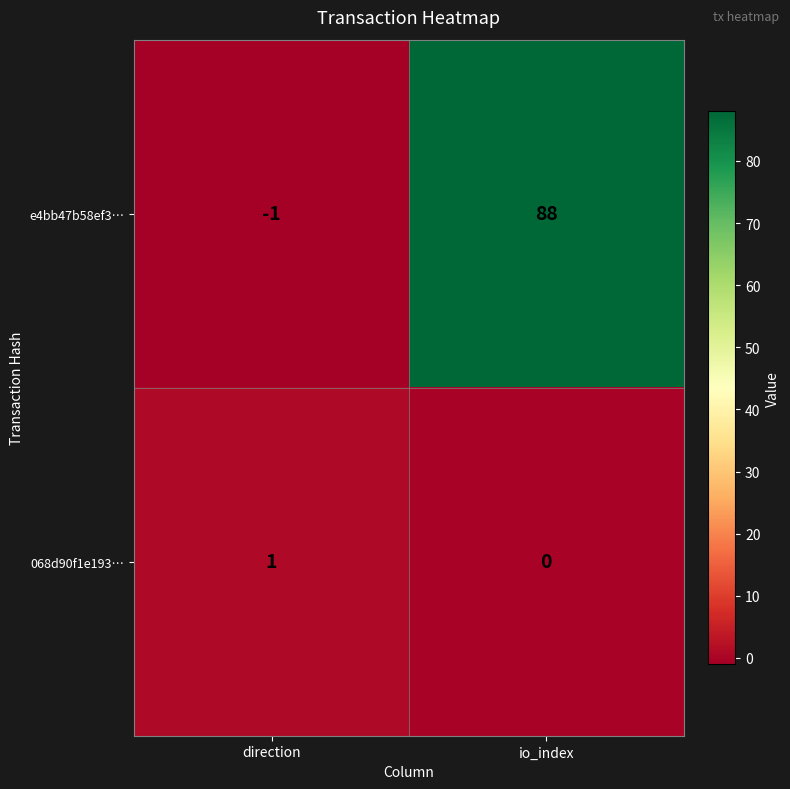

At io_index, list the series in order from smallest to largest.

068d90f1e193…, e4bb47b58ef3…